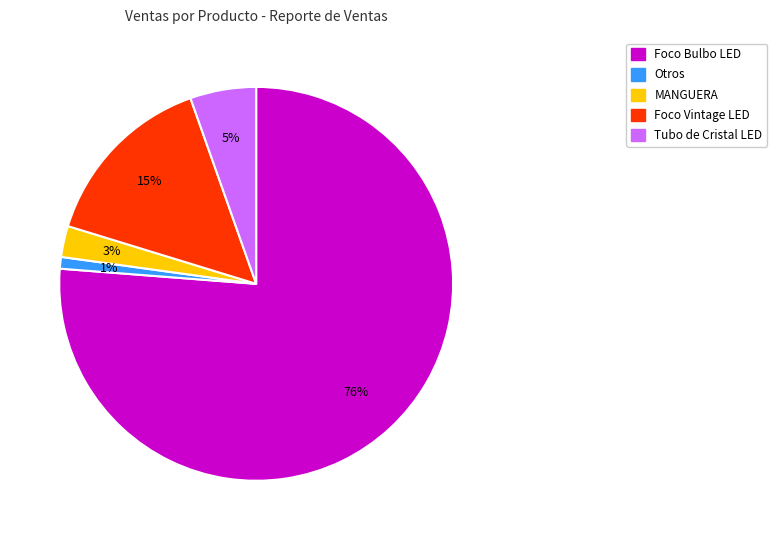

To the nearest percent, what is the average slice percentage?

20%